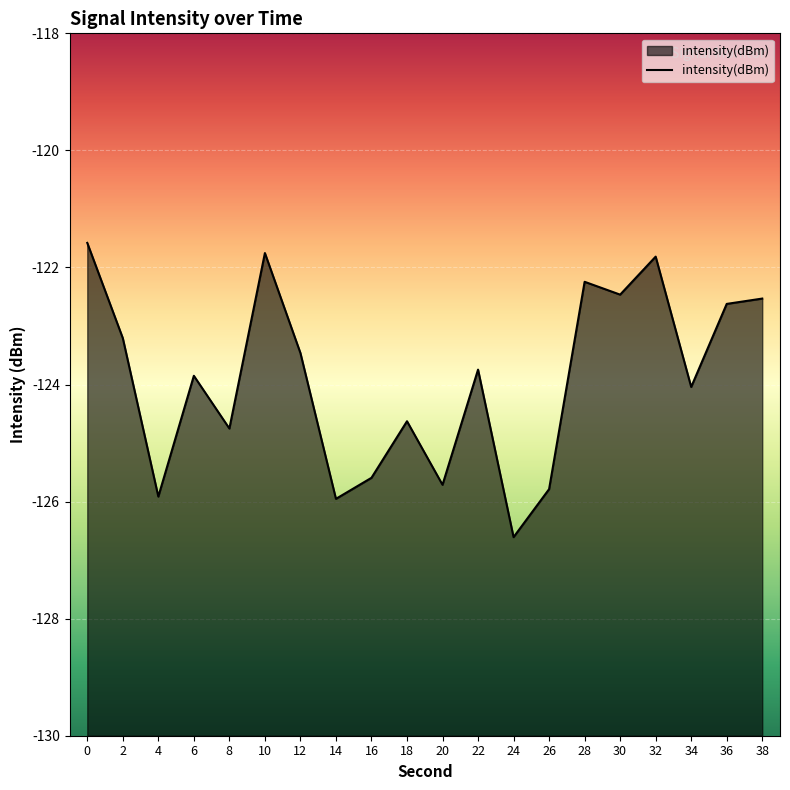

What is the value of the 6th point from the left?

-121.8